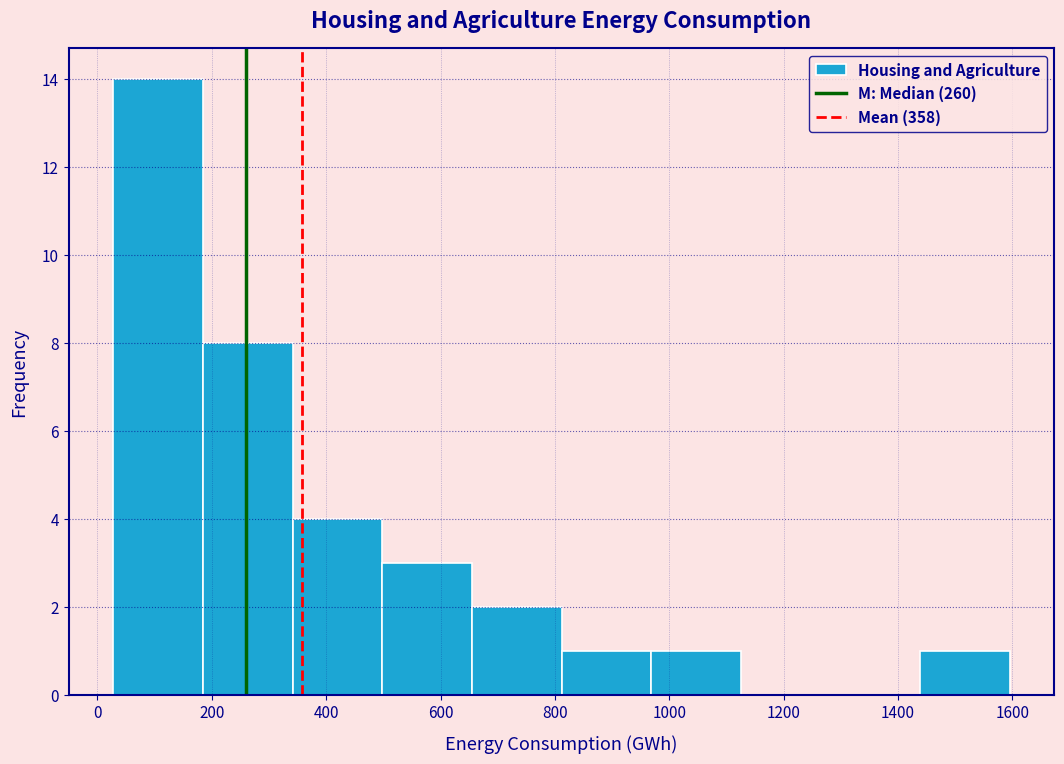

What is the height of the bar covering 820 to 960 on the x-axis? Neither the bar edges nor the heights are printed on the chart, so give them approximately, as read against the axes.

1